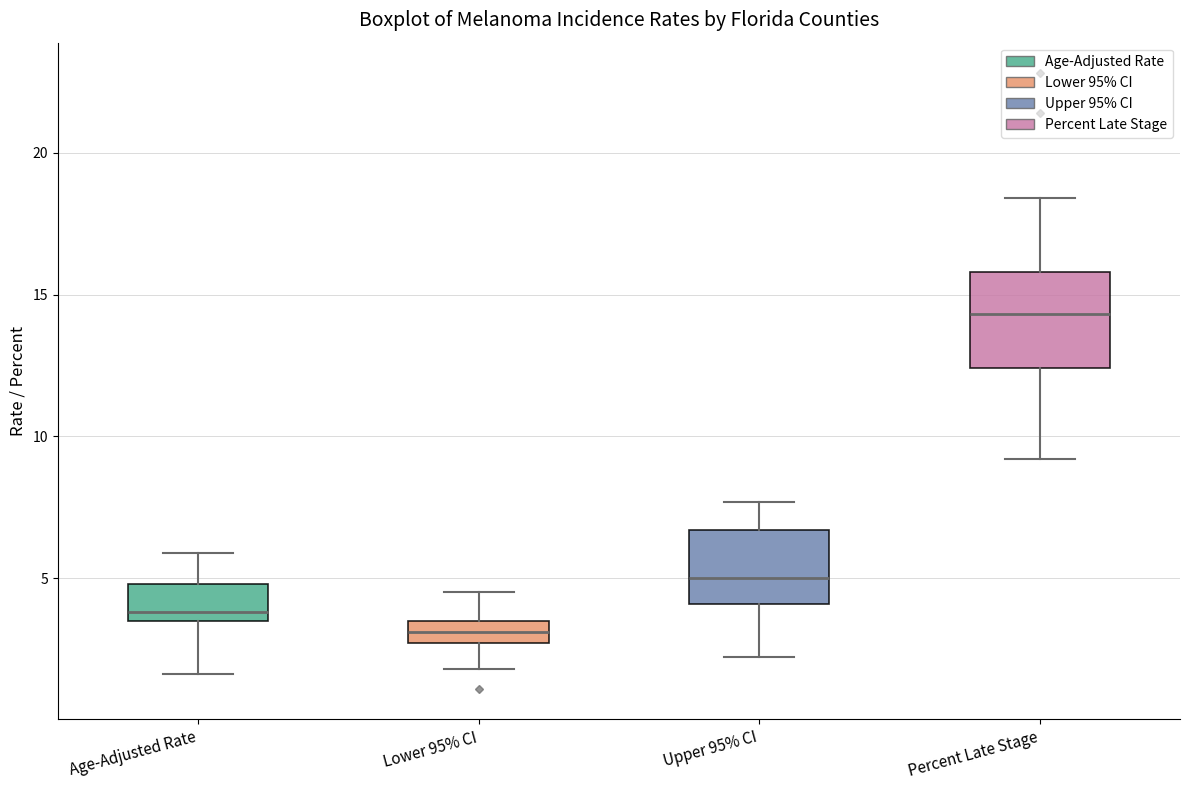

Where is the upper edge of the box for Lower 95% CI on the y-axis? The values are not printed on the chart, so give them approximately, as read against the axis.

3.5